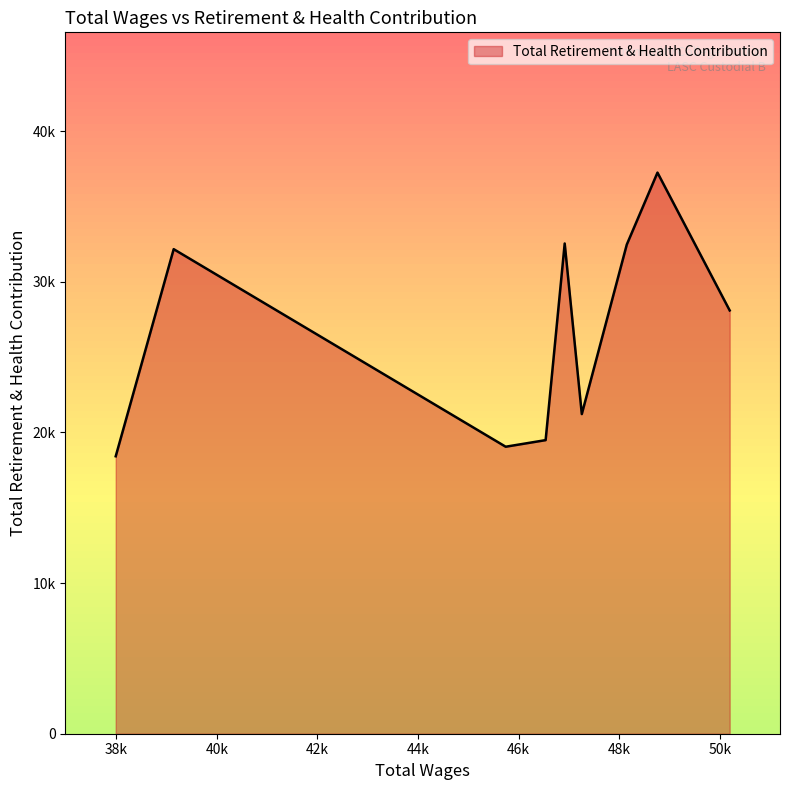

Does the chart have visible grid lines?

No